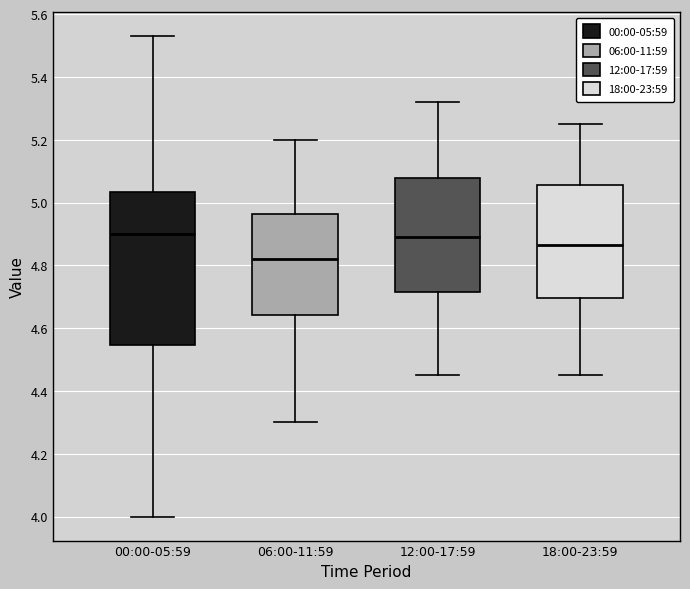

Where is the upper edge of the box for 00:00-05:59 on the y-axis? The values are not printed on the chart, so give them approximately, as read against the axis.

5.04